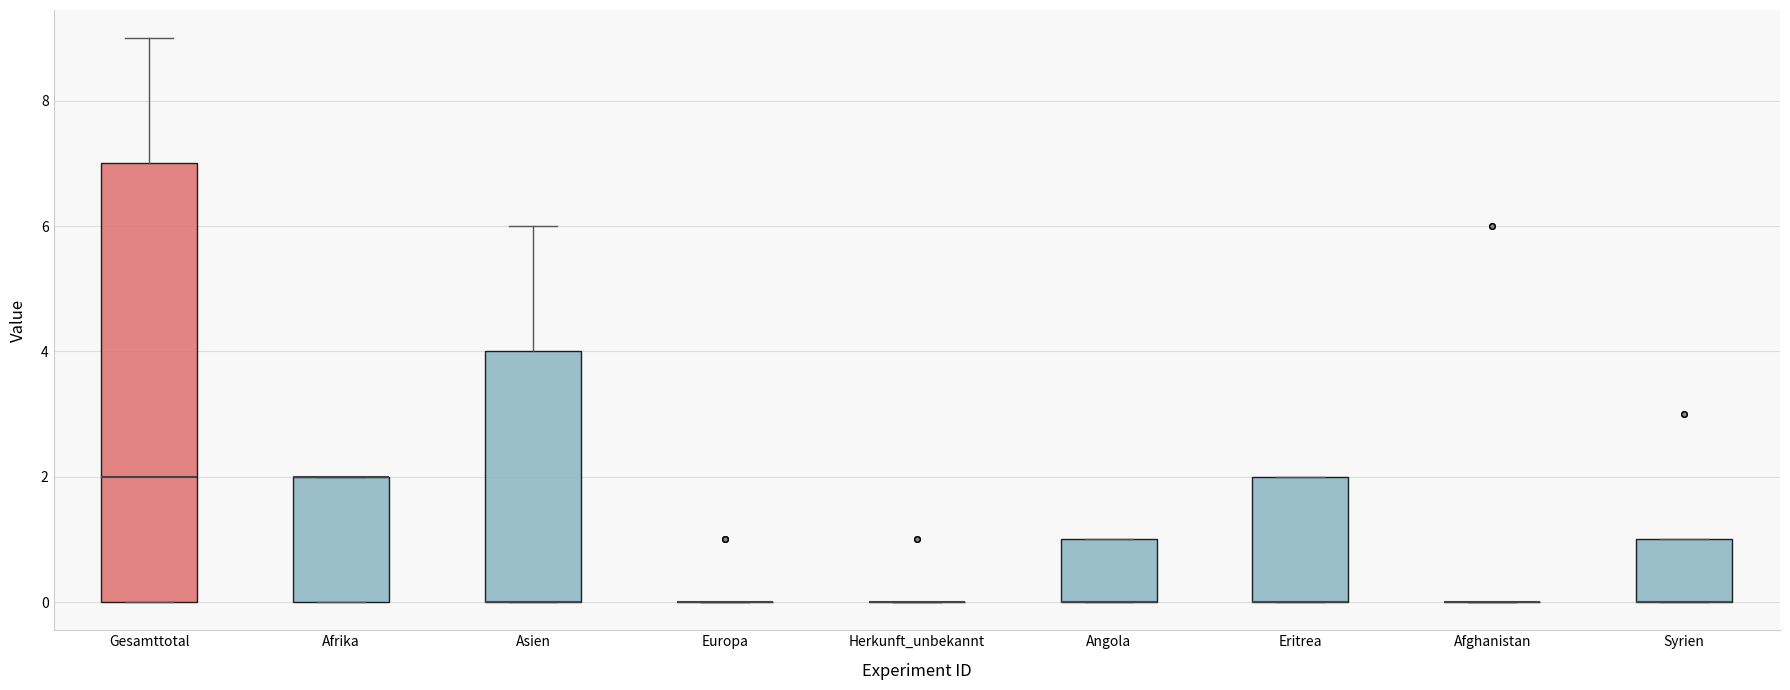

Comparing the boxes themselves (not the whiskers), which one is the tallest?

Gesamttotal